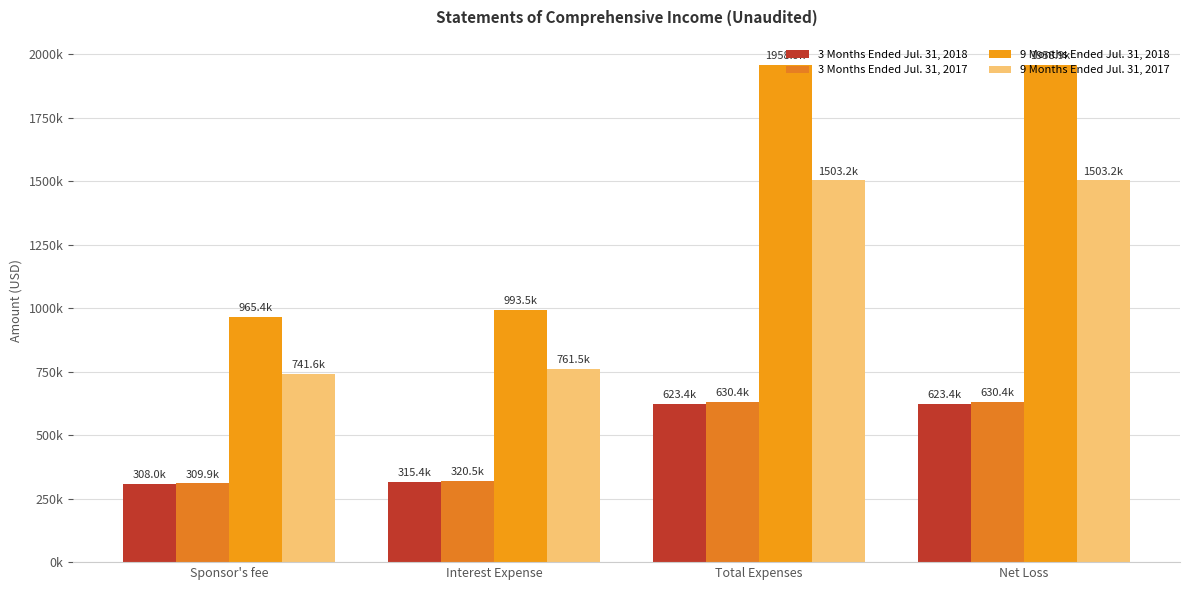

Are the bars grouped side by side (vs. stacked)?

Yes